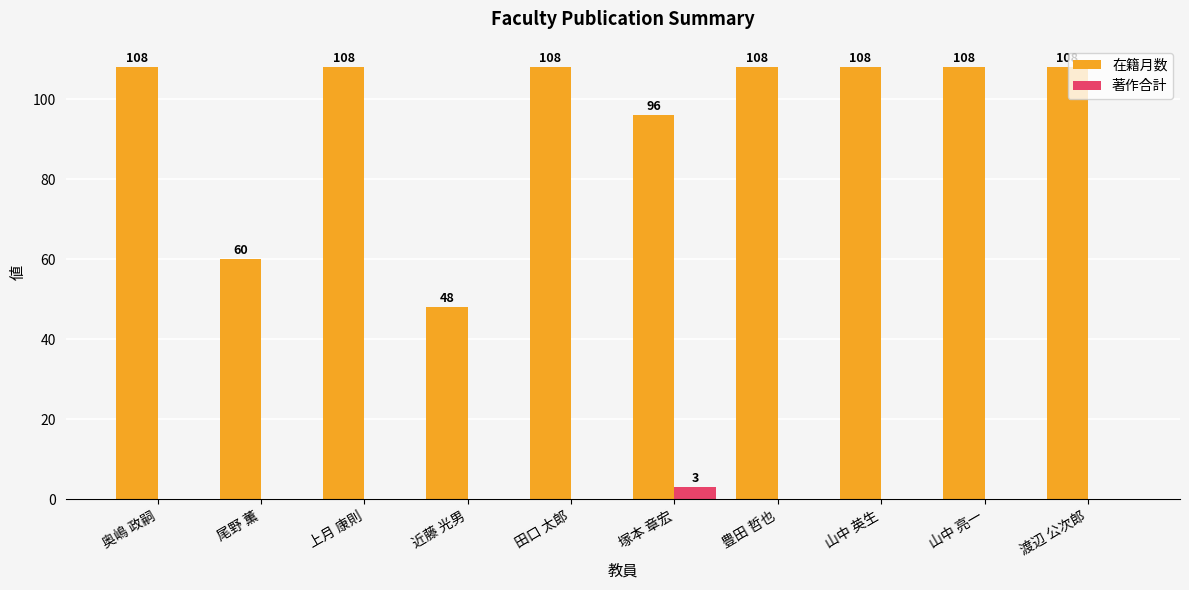

What value does the 在籍月数 series have at 上月 康則?

108